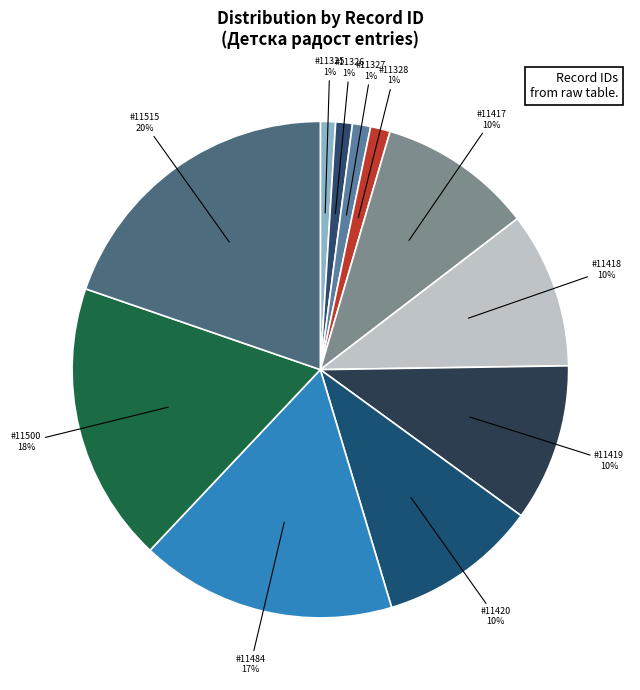

Count the number of slices in the pie.

11